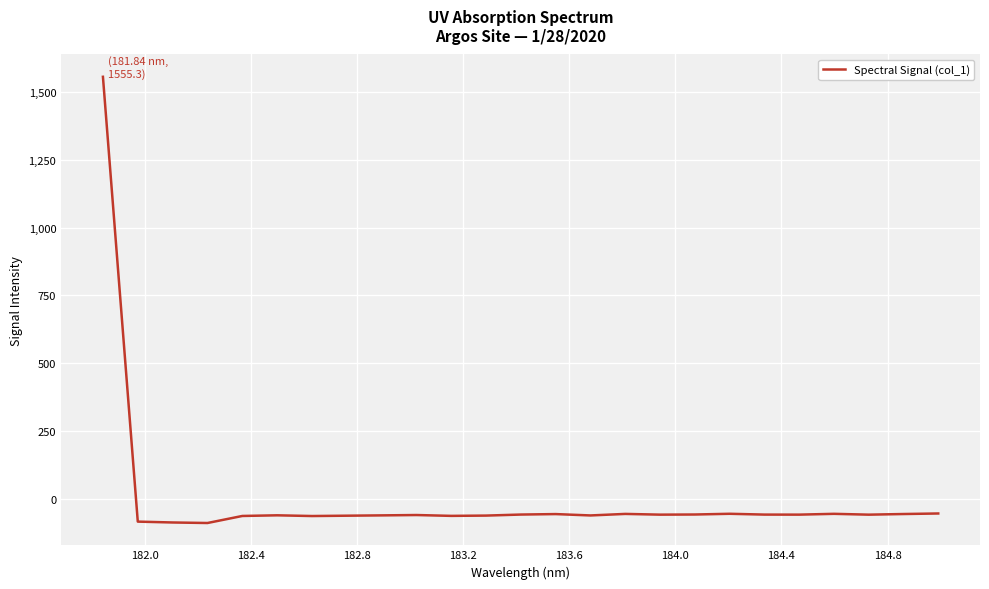

What is the minimum value shown in the chart?

-88.0